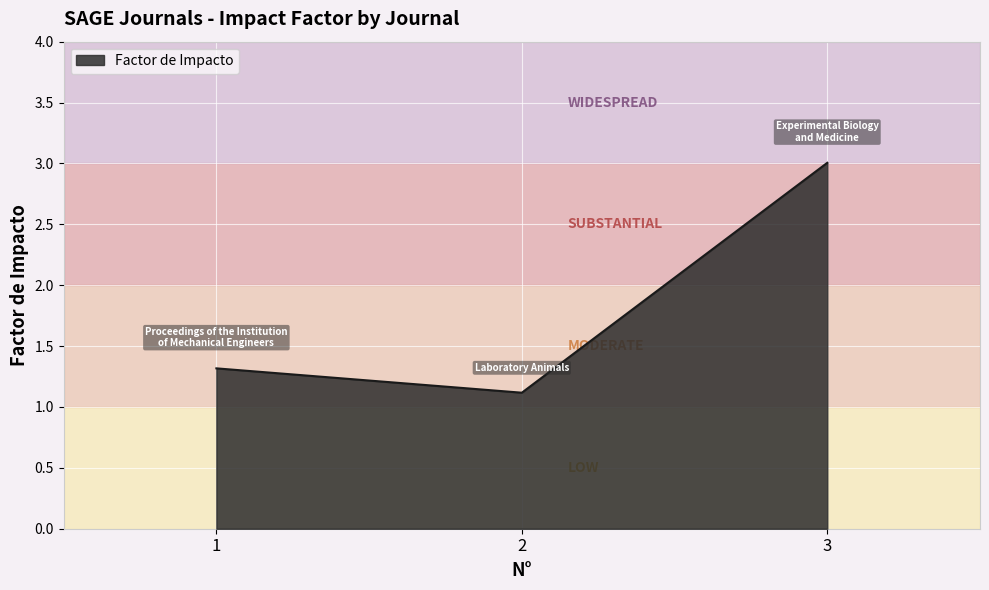

What is the change in value from 1 to 2?

-0.2